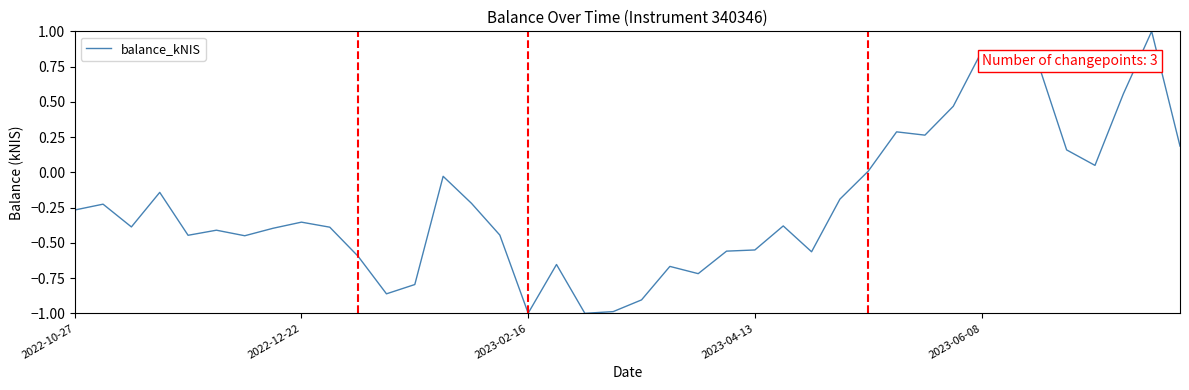

True or false: there are more than 1 points higher than both neighbors.

True